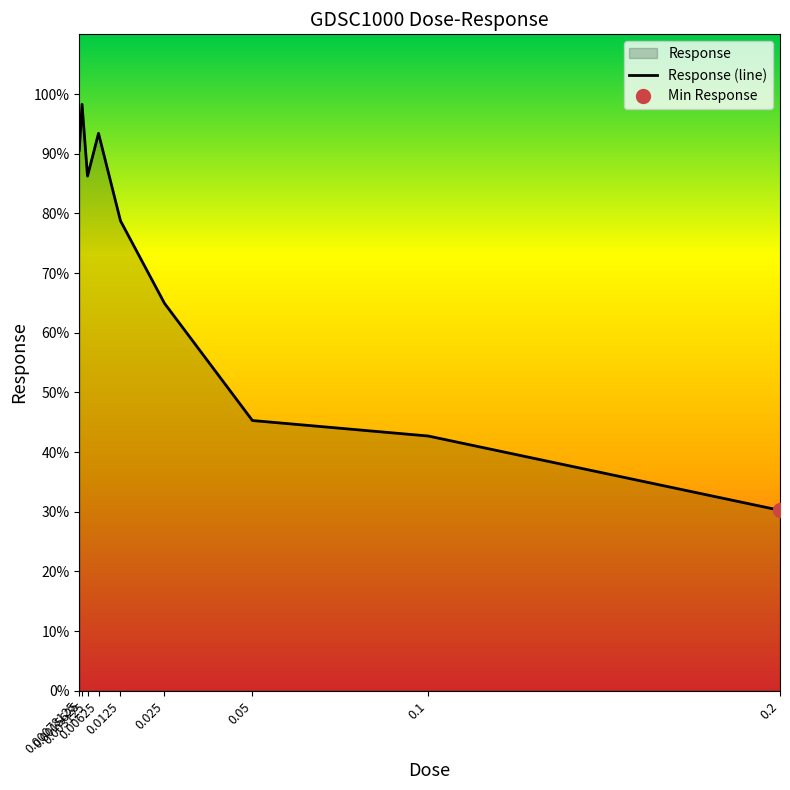

What is the maximum value shown in the chart?

98.3